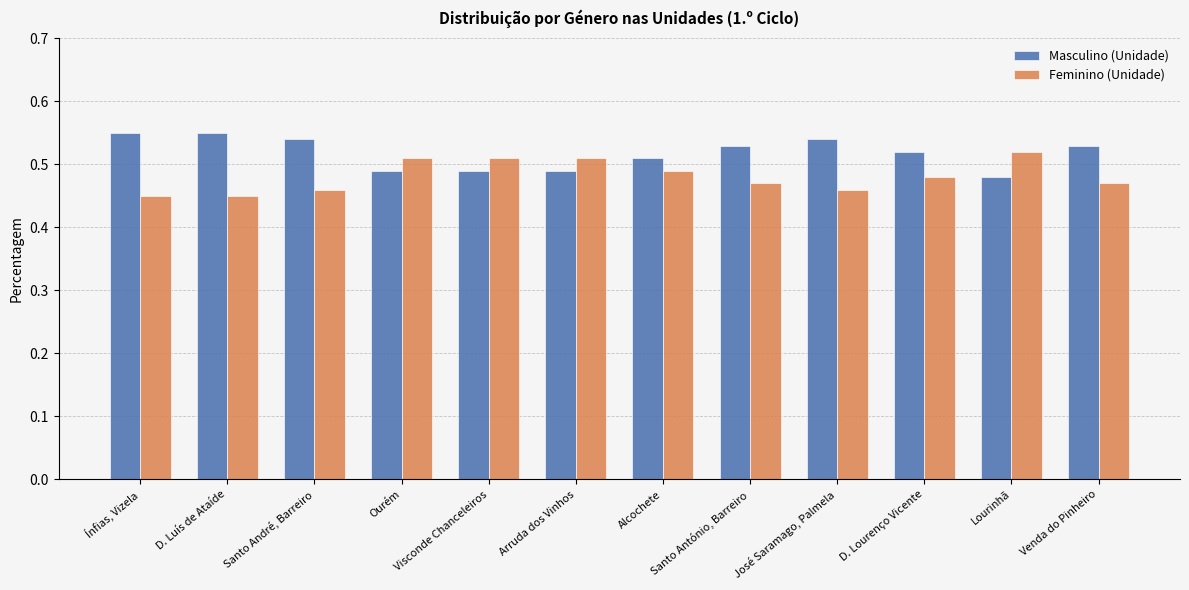

How many Feminino (Unidade) values are between 0 and 1?

12